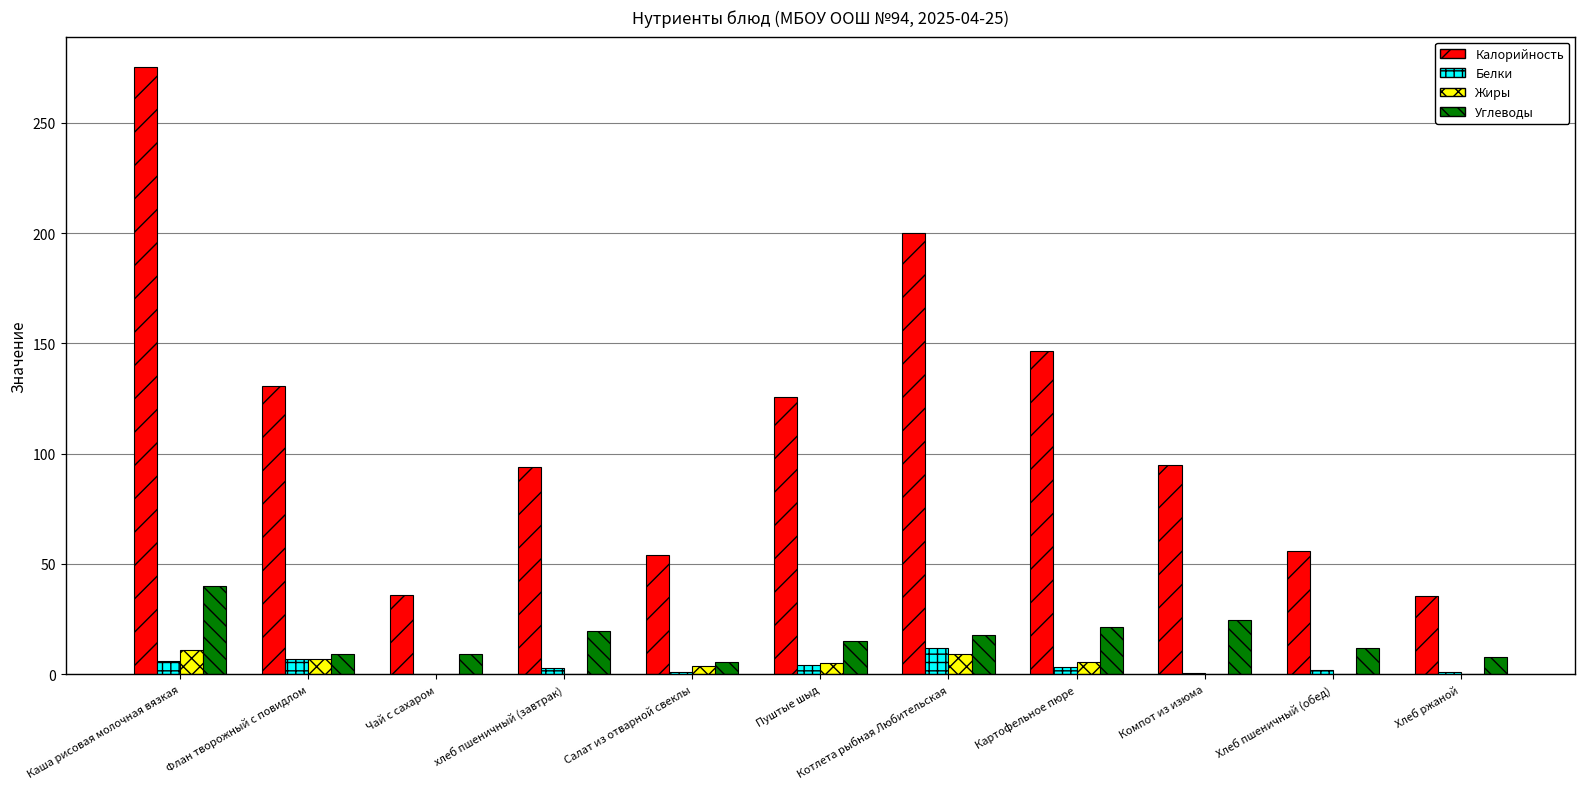

At which label does Белки reach its peak?

Котлета рыбная Любительская